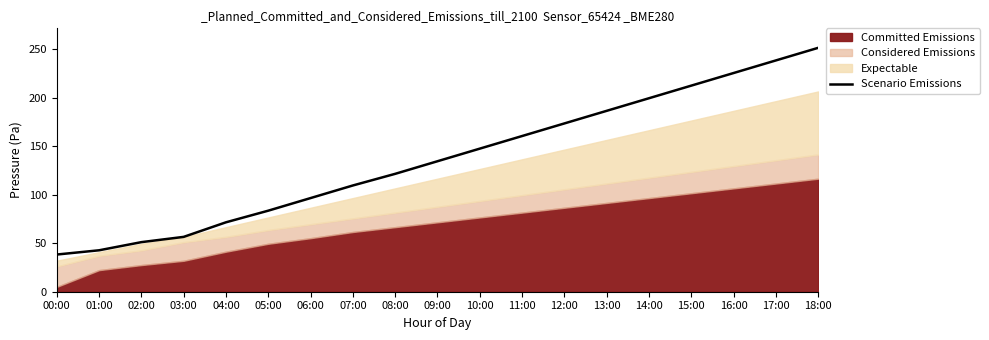

Read the value at 15:00.

212.6